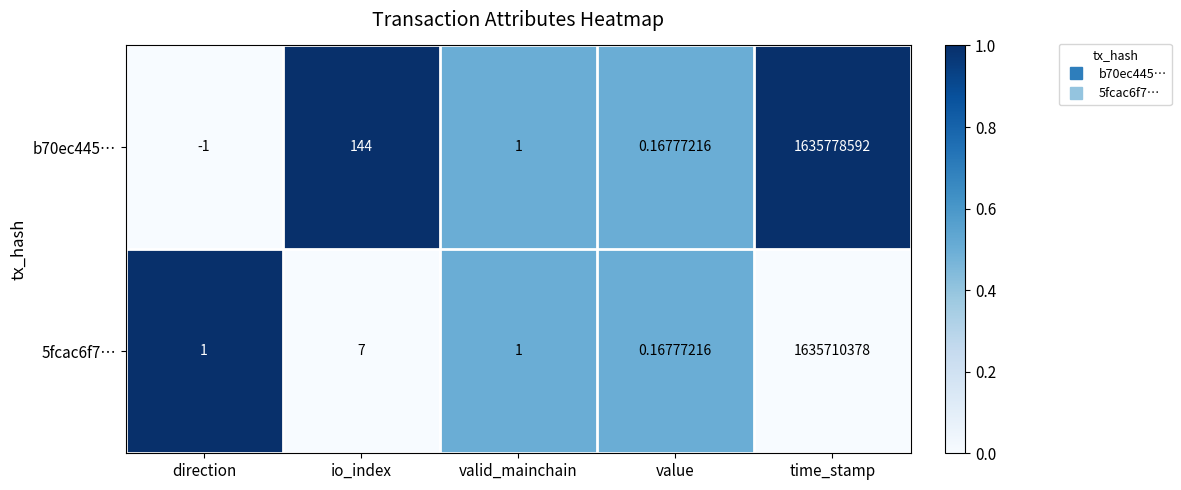

Which label corresponds to the smallest value in the chart?

direction